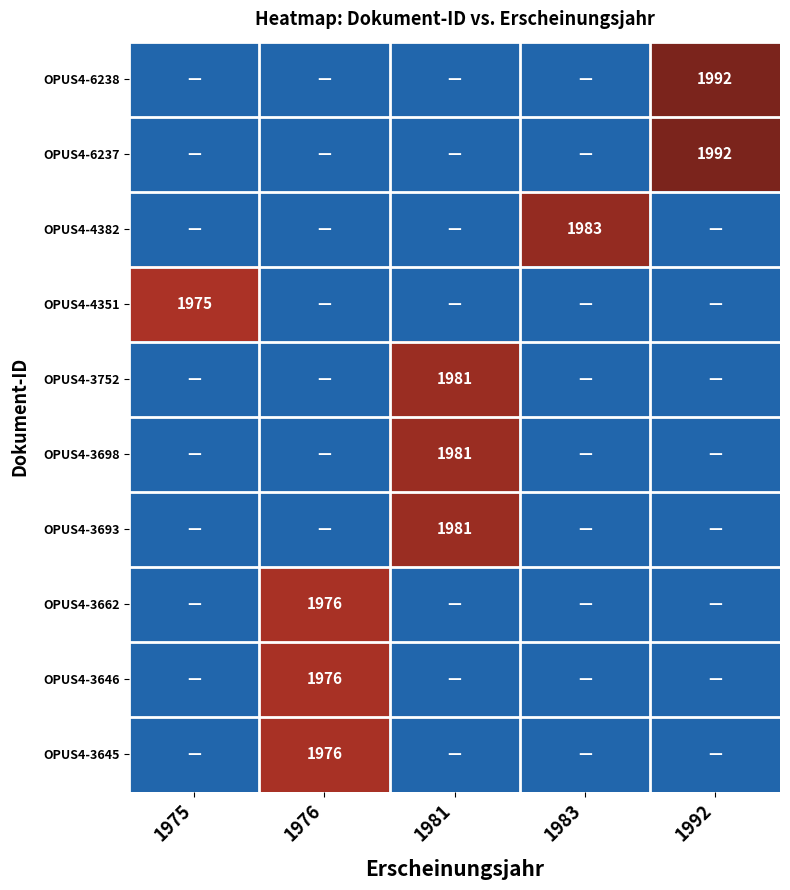

The OPUS4-3662 series shows 468 at 1976. True or false?

False